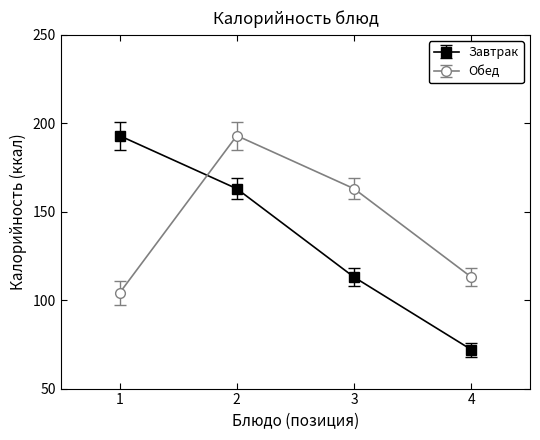

How many Завтрак values are between 113 and 193?

3